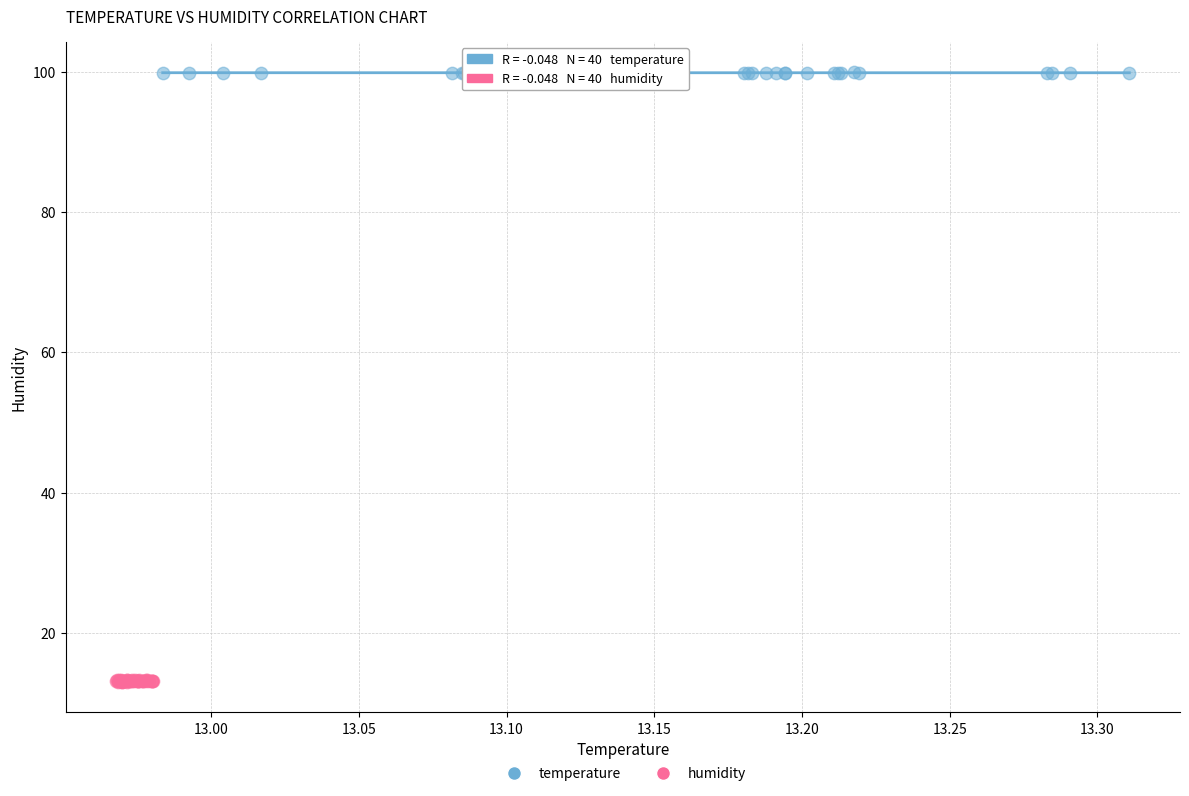

Which series reaches the minimum Y coordinate?

humidity